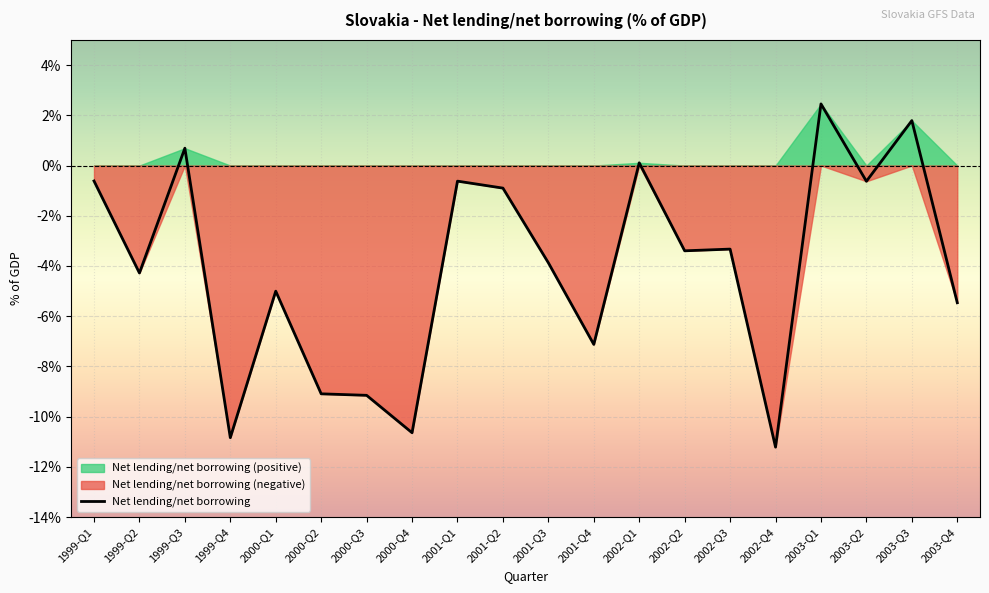

What is the sum of the values at 2002-Q1 and 2000-Q2?

-9.0